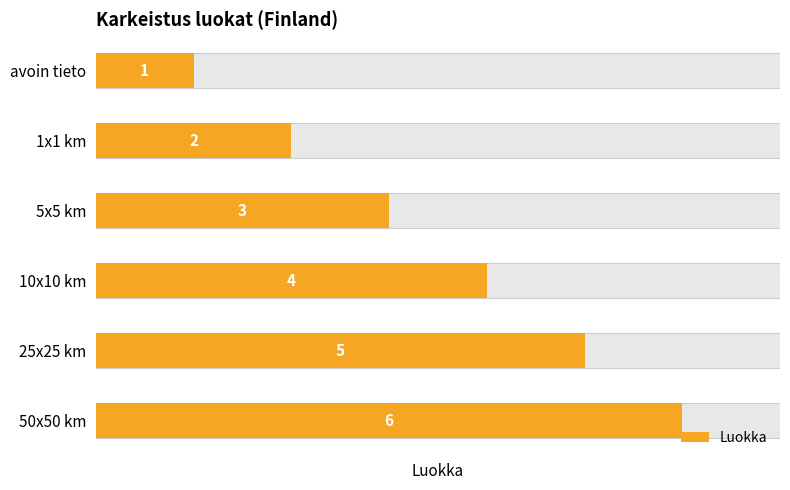

The value at avoin tieto is 1. True or false?

True